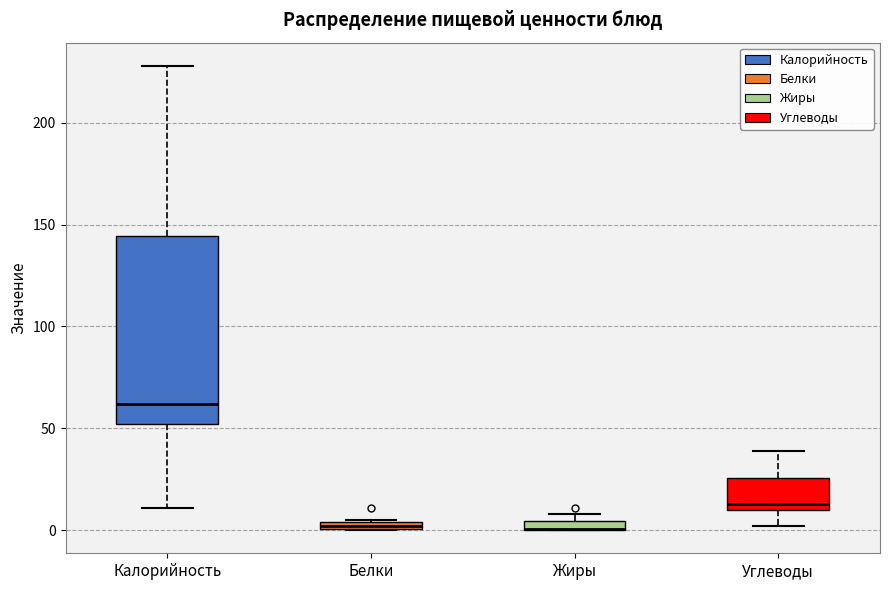

Where is the lower edge of the box for Углеводы on the y-axis? The values are not printed on the chart, so give them approximately, as read against the axis.

10